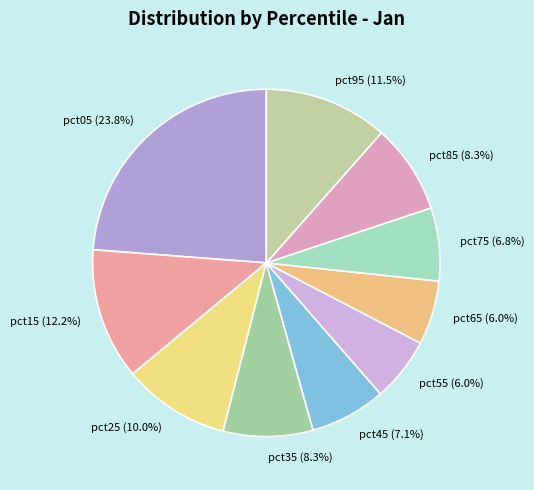

Which has a higher value, pct65 or pct25?

pct25